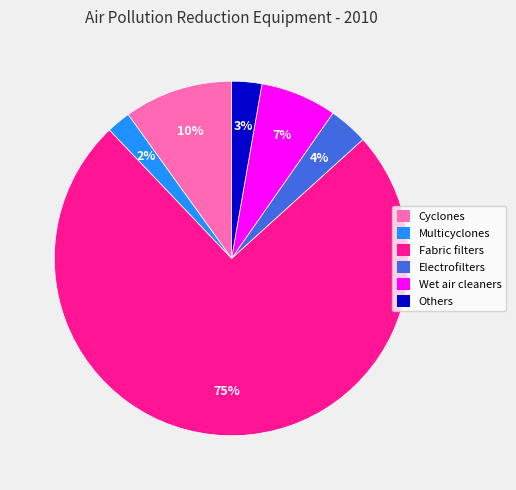

How many slices are in this pie chart?

6